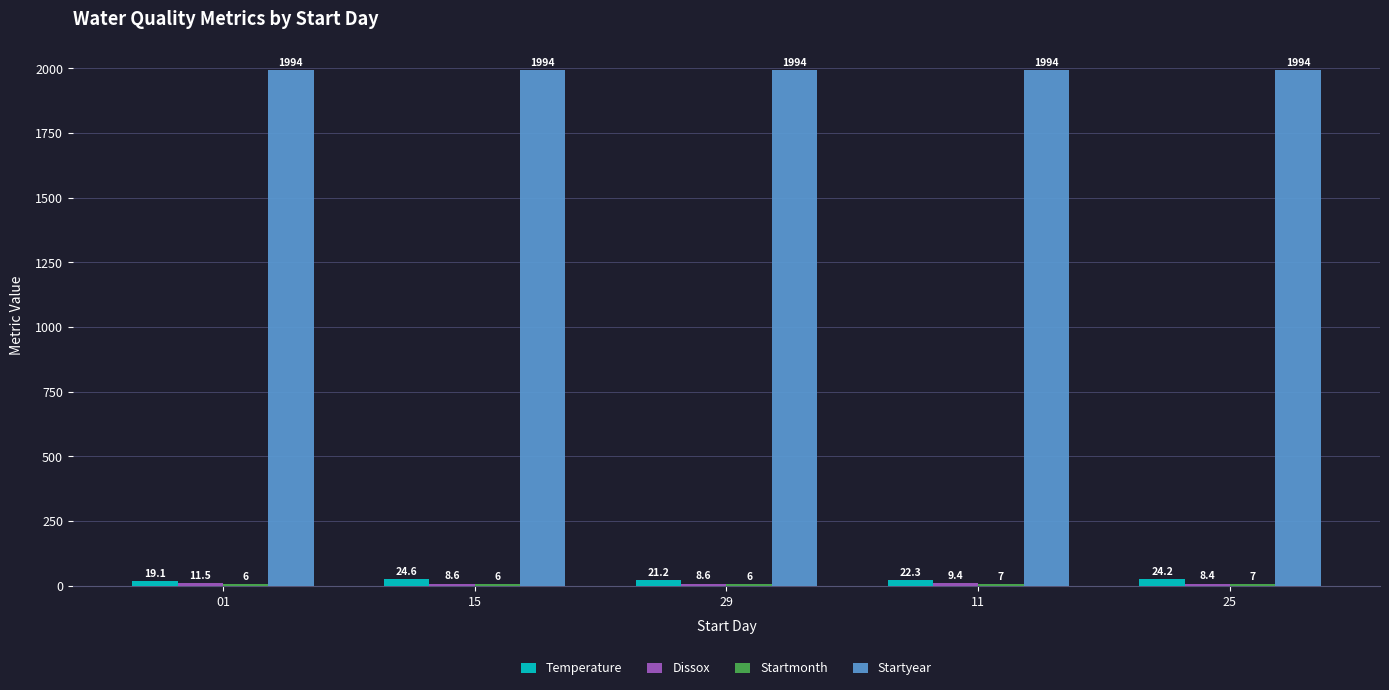

Which series has the largest total across all categories?

Startyear